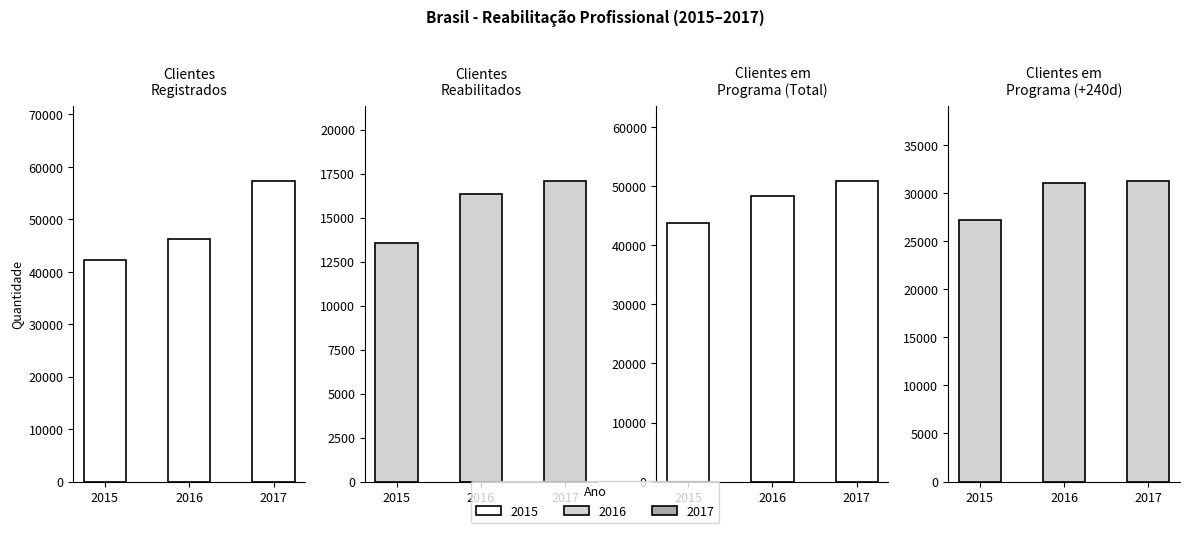

Does the chart contain any negative values?

No